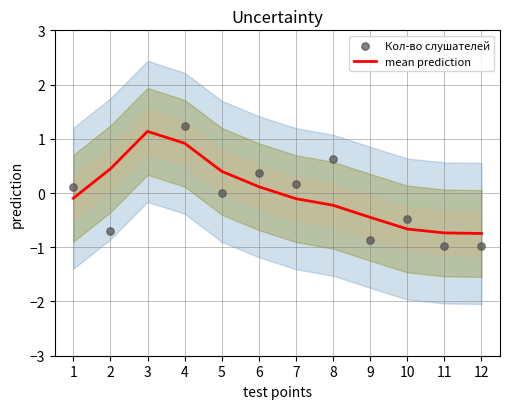

Which series has the widest spread of Y values?

Кол-во слушателей